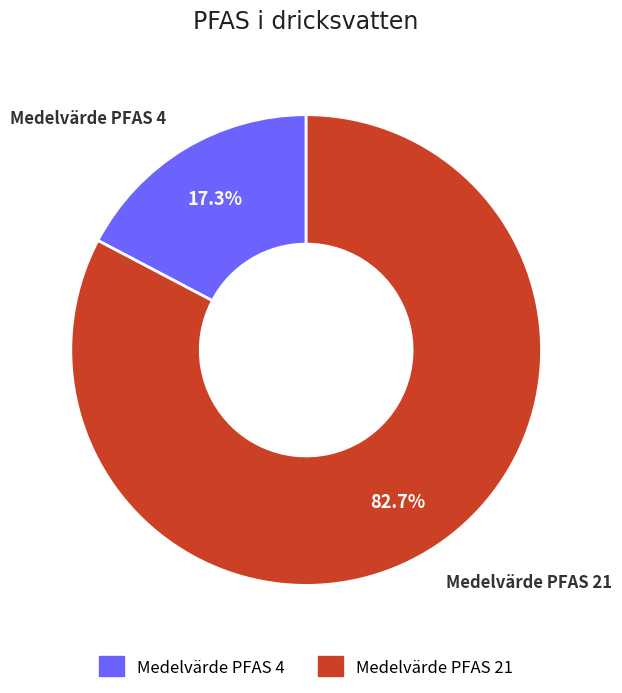

What is the total percentage of Medelvärde PFAS 21 and Medelvärde PFAS 4?

100.0%